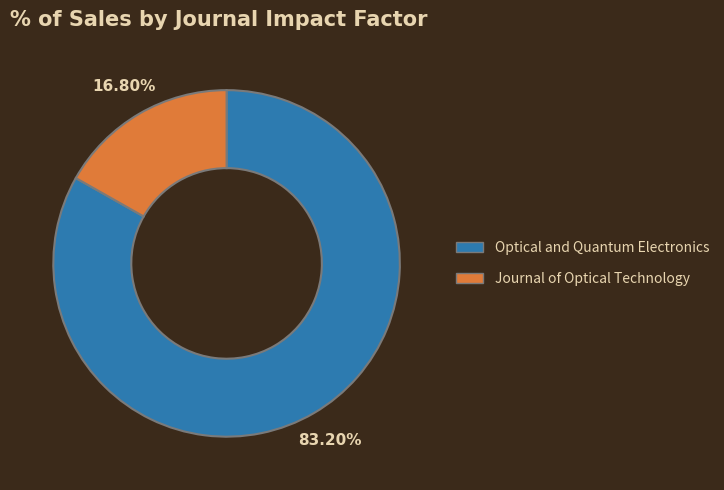

To the nearest percent, what is the average slice percentage?

50%